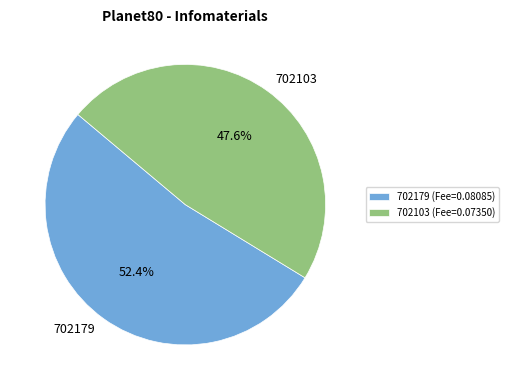

What percentage is the 702103 slice, to the nearest percent?

48%